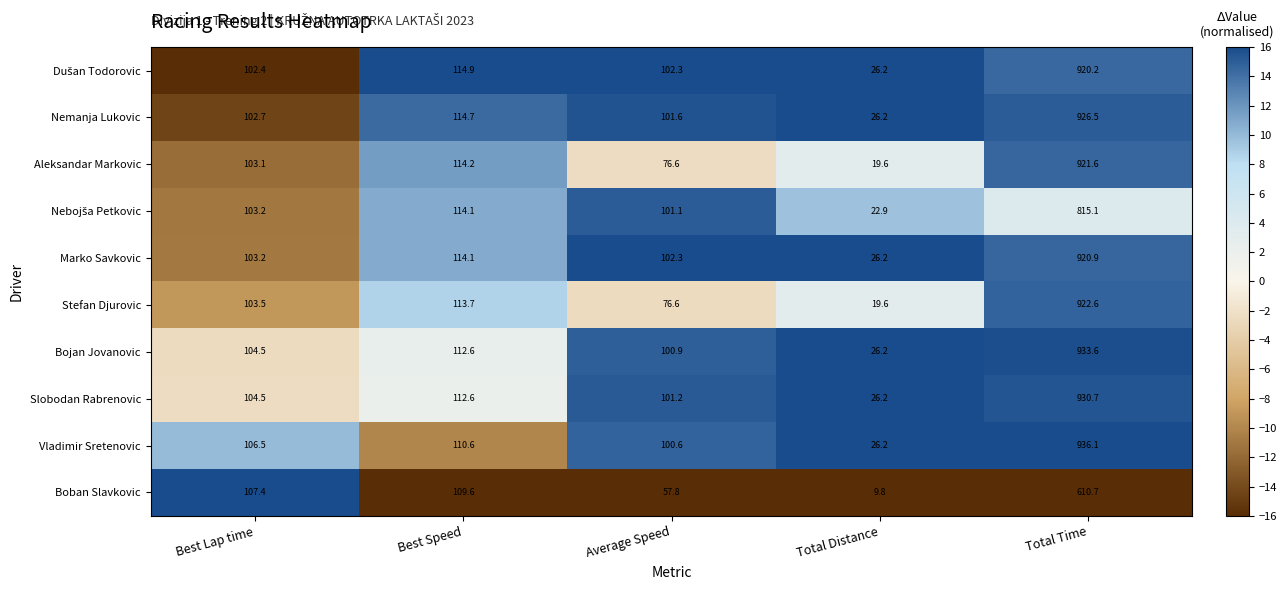

What is the sum of the Slobodan Rabrenovic values at Total Time and Average Speed?

1031.9